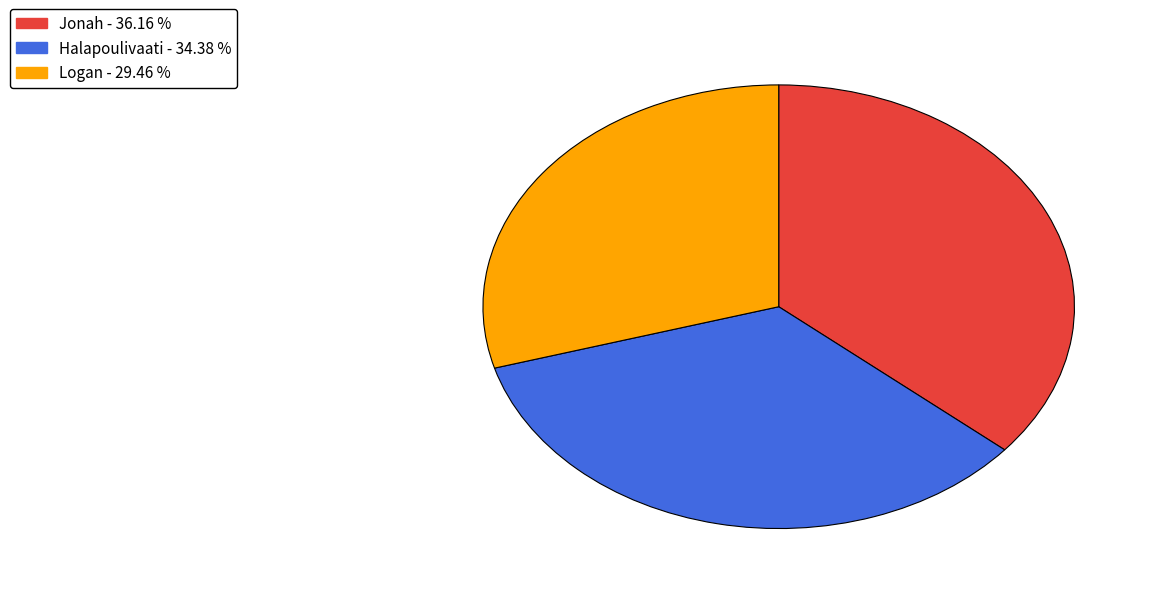

Which slice is the smallest?

Logan